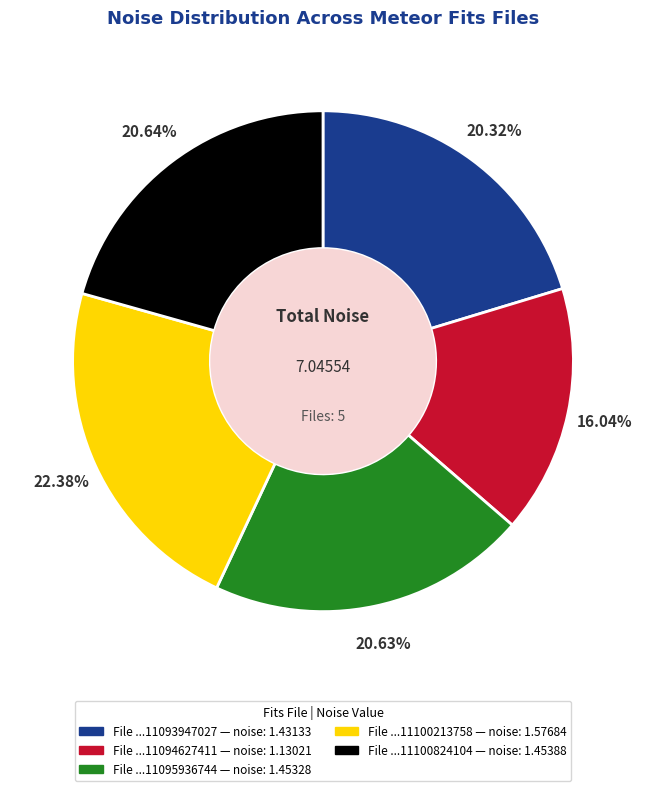

Is there a majority slice in this chart?

No